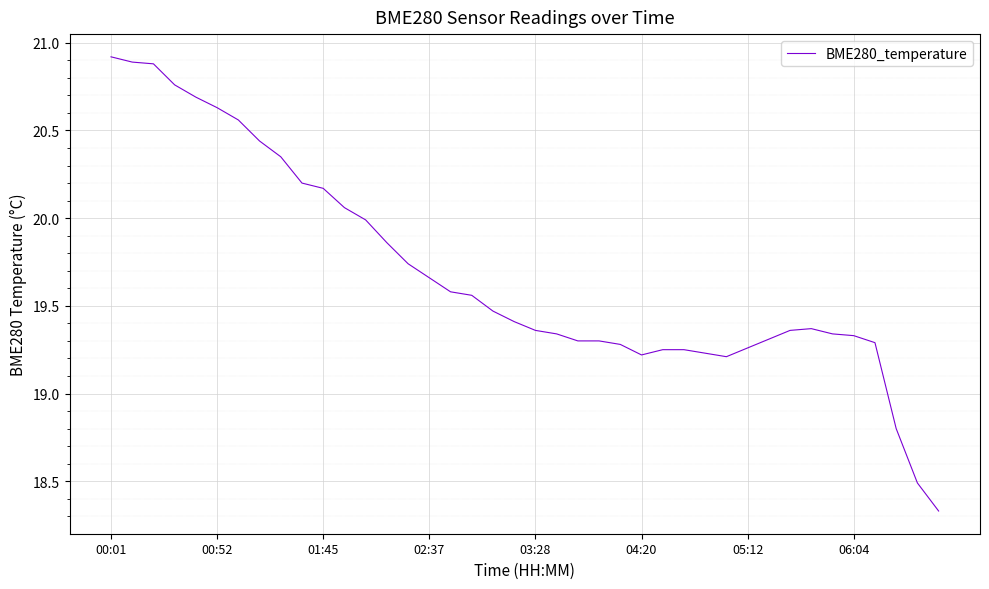

What is the difference between the maximum and minimum values?

2.6